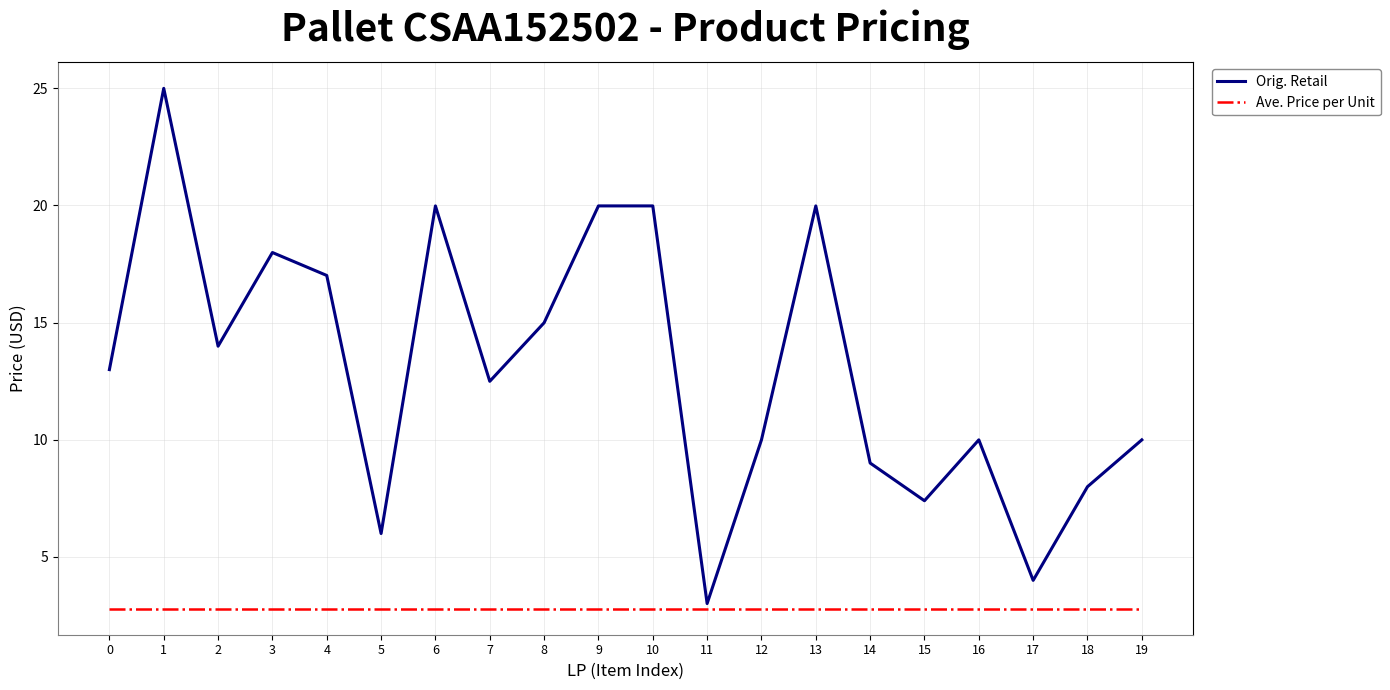

Is it true that Orig. Retail equals 6.8 at 9?

False